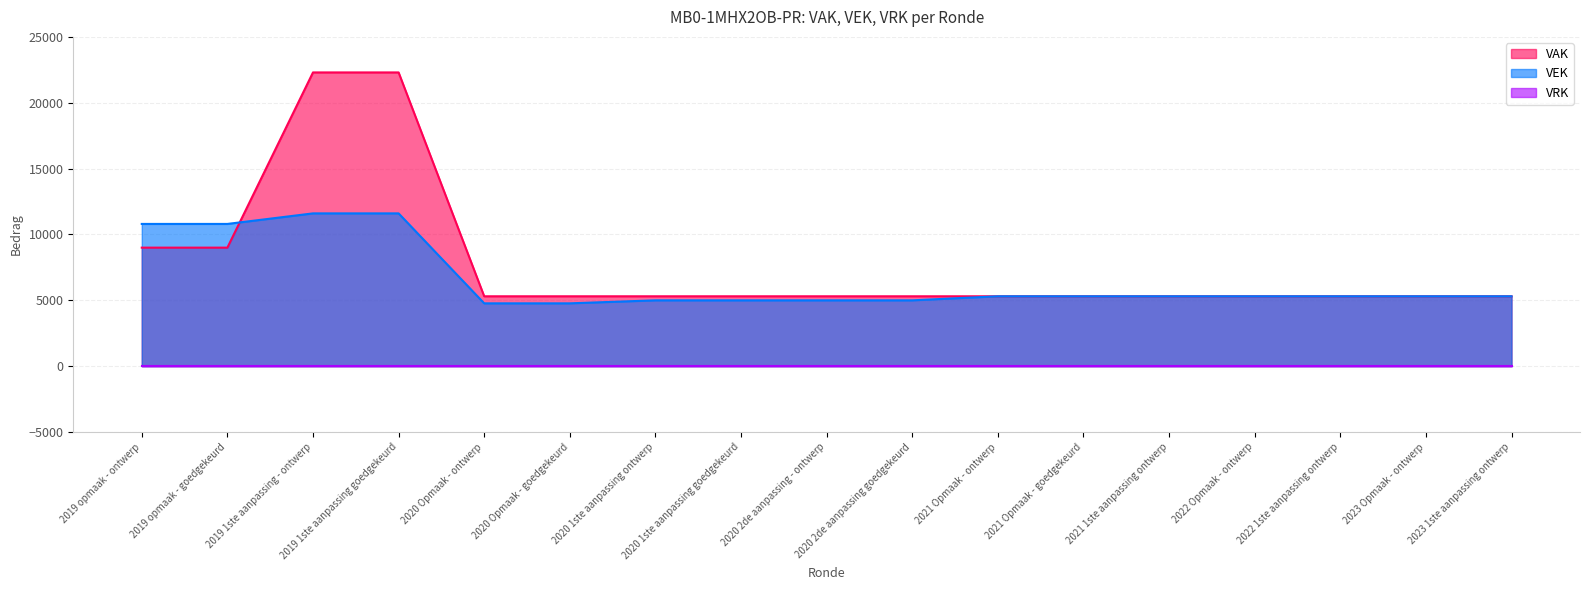

Where do VEK and VAK first cross each other?

2019 opmaak - goedgekeurd and 2019 1ste aanpassing - ontwerp